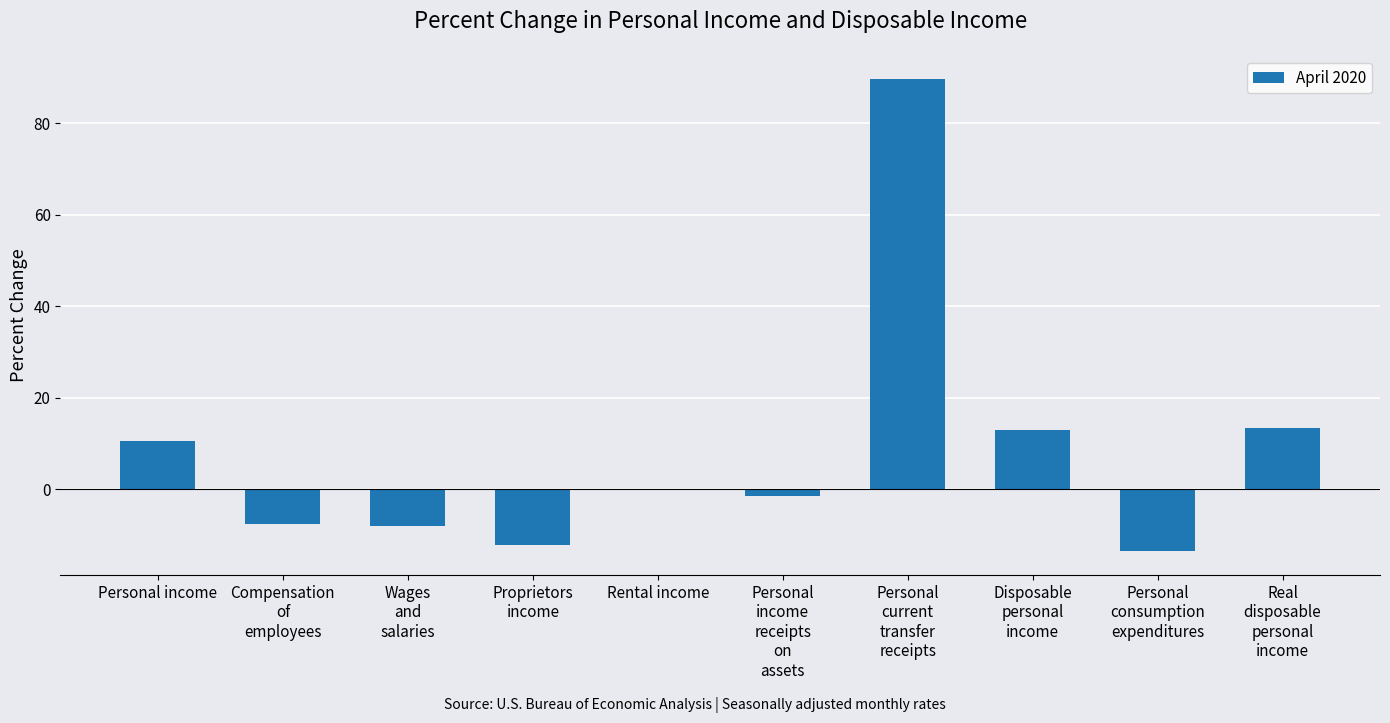

Count the number of data series in this chart.

1